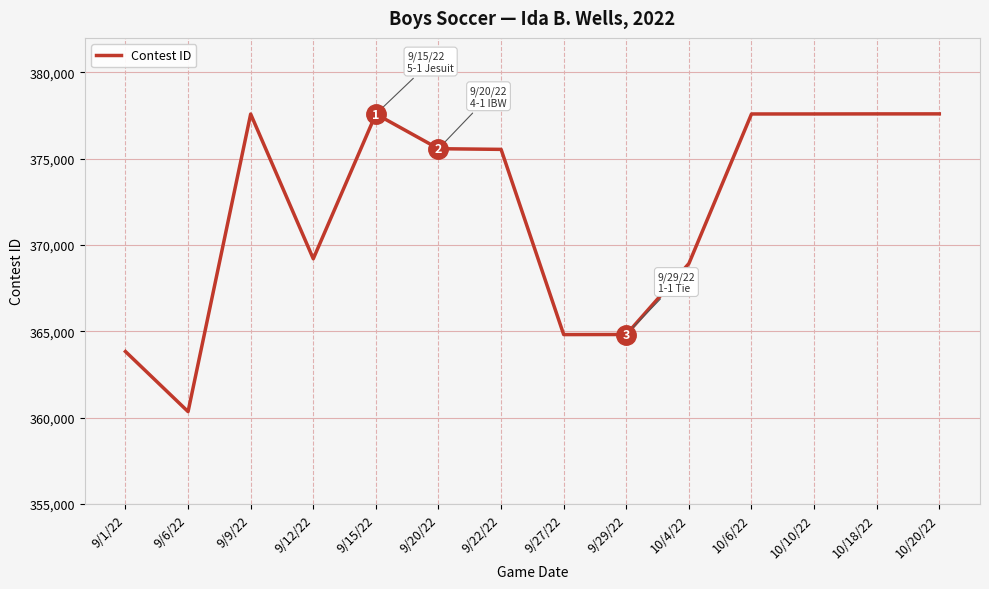

Is this an area chart (filled region under the line)?

No